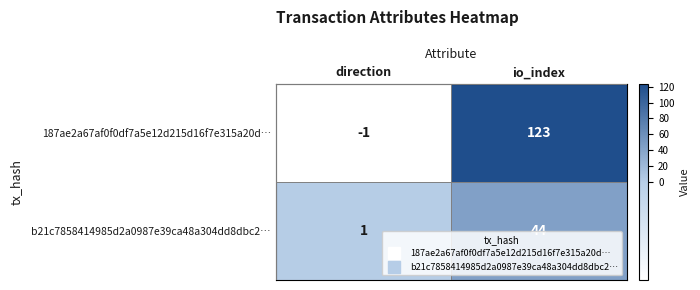

How many categories are shown in the chart?

2